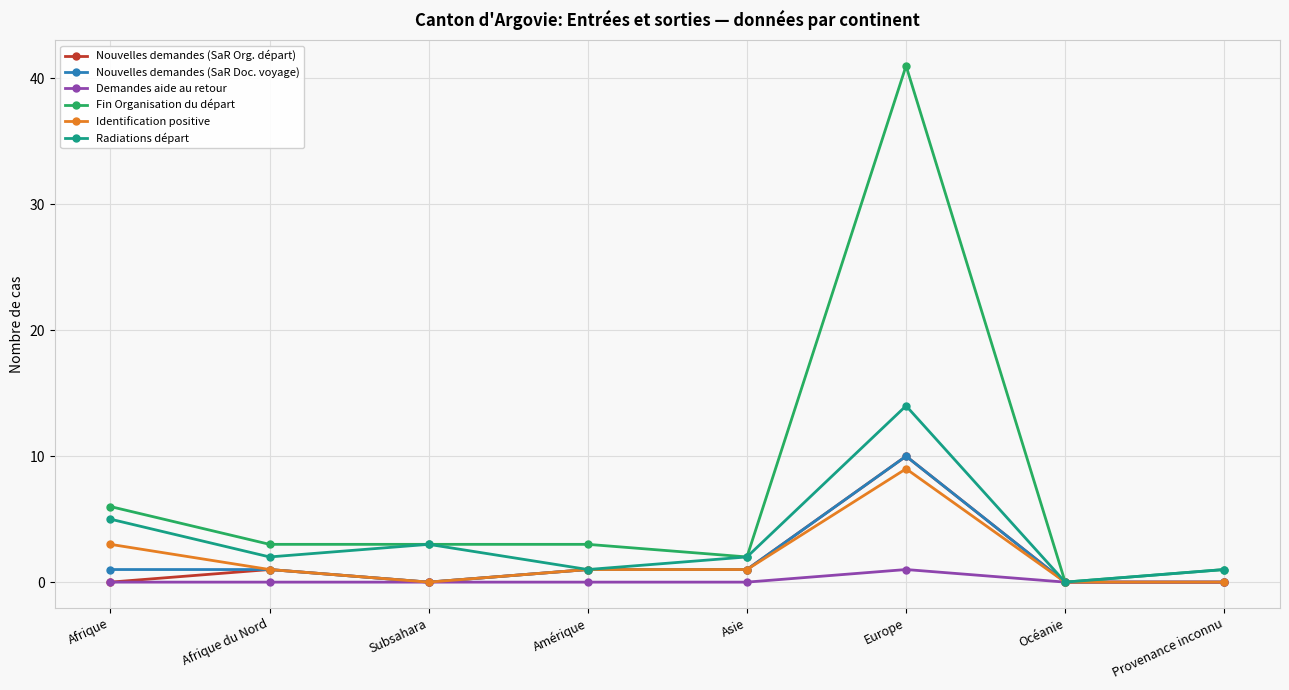

What is the average value of the Identification positive series?

2